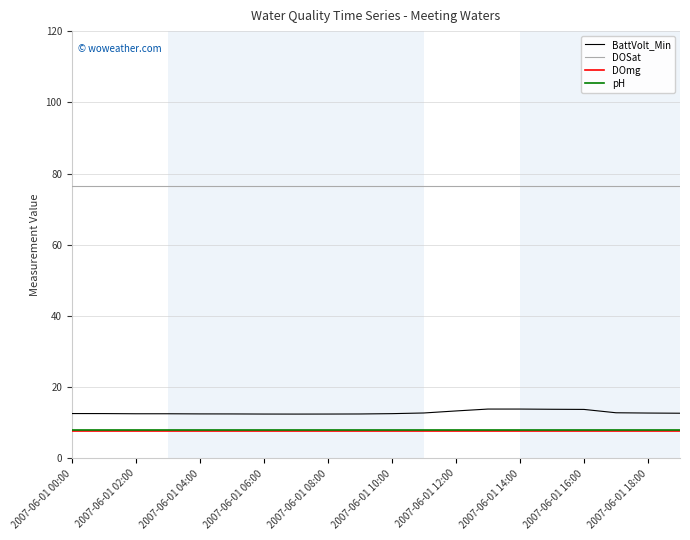

What is the minimum value shown in the chart?

7.6